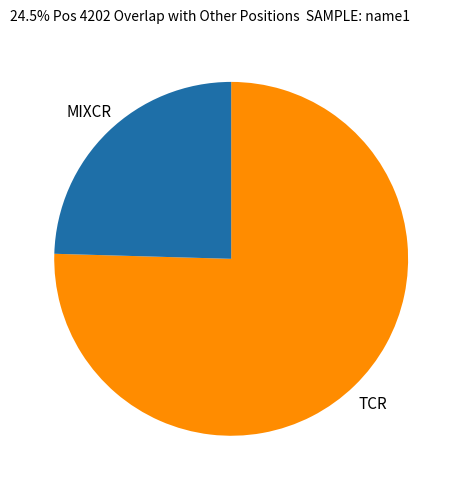

Which category accounts for the majority?

TCR